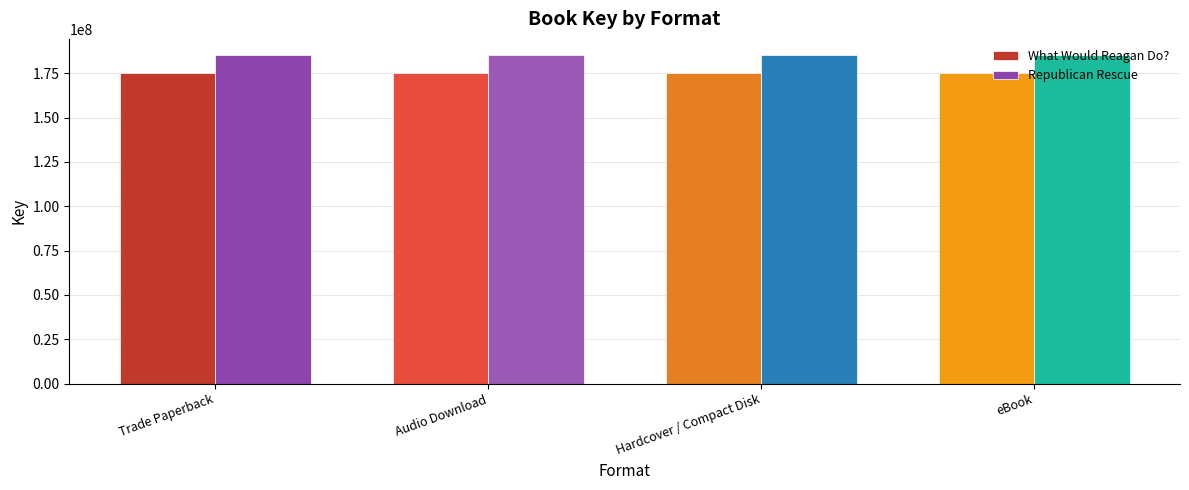

What is the value of the Republican Rescue bar at the 1st from the left?

185135639